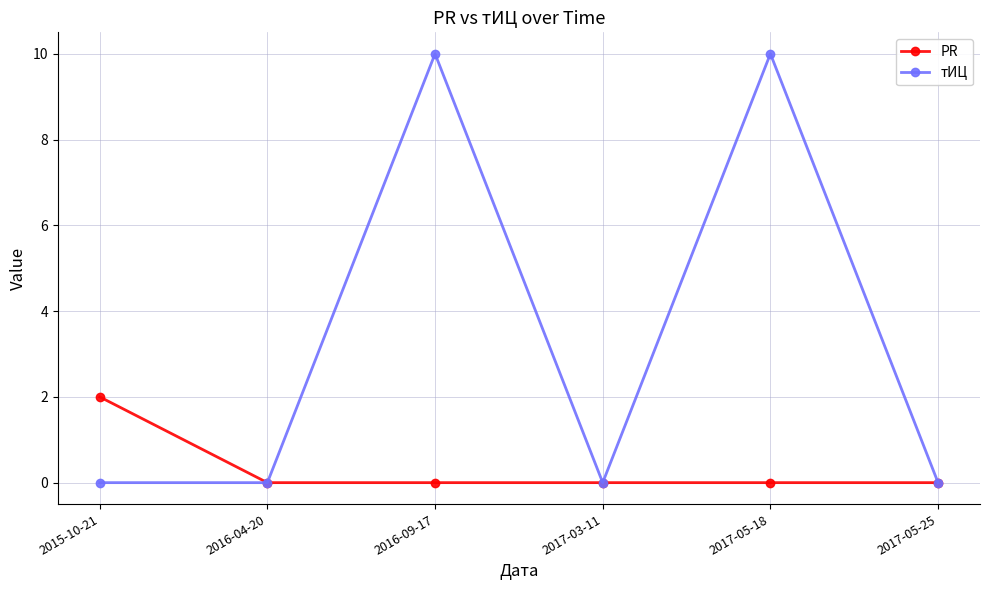

What is the label of the 5th point from the right?

2016-04-20